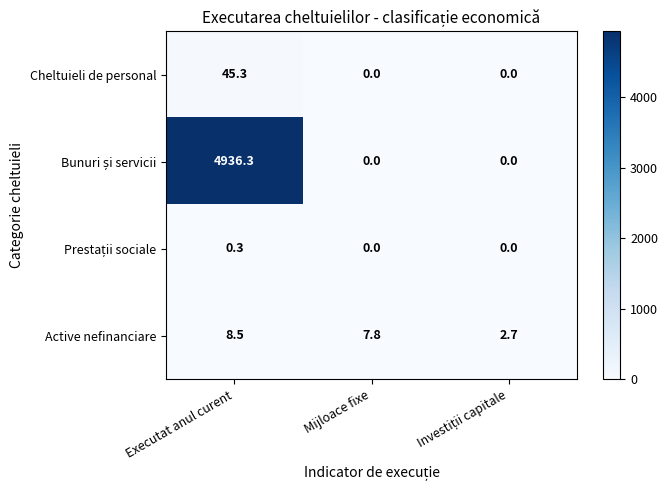

At how many categories does at least one series exceed 3861?

1